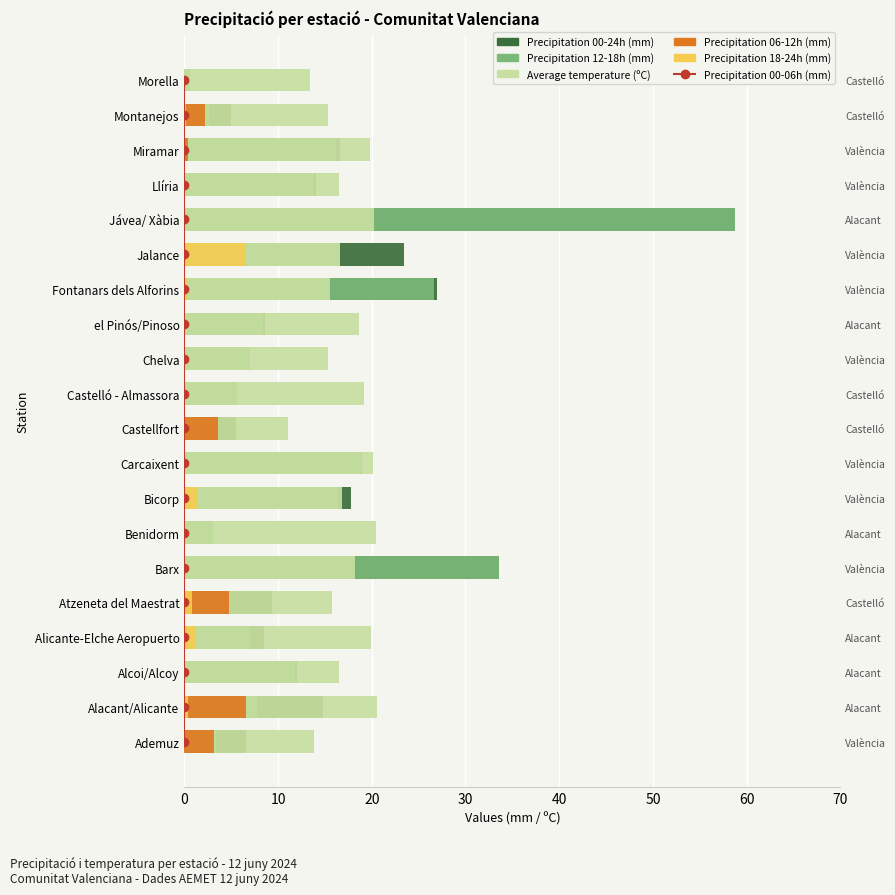

How many distinct data groups are displayed?

6